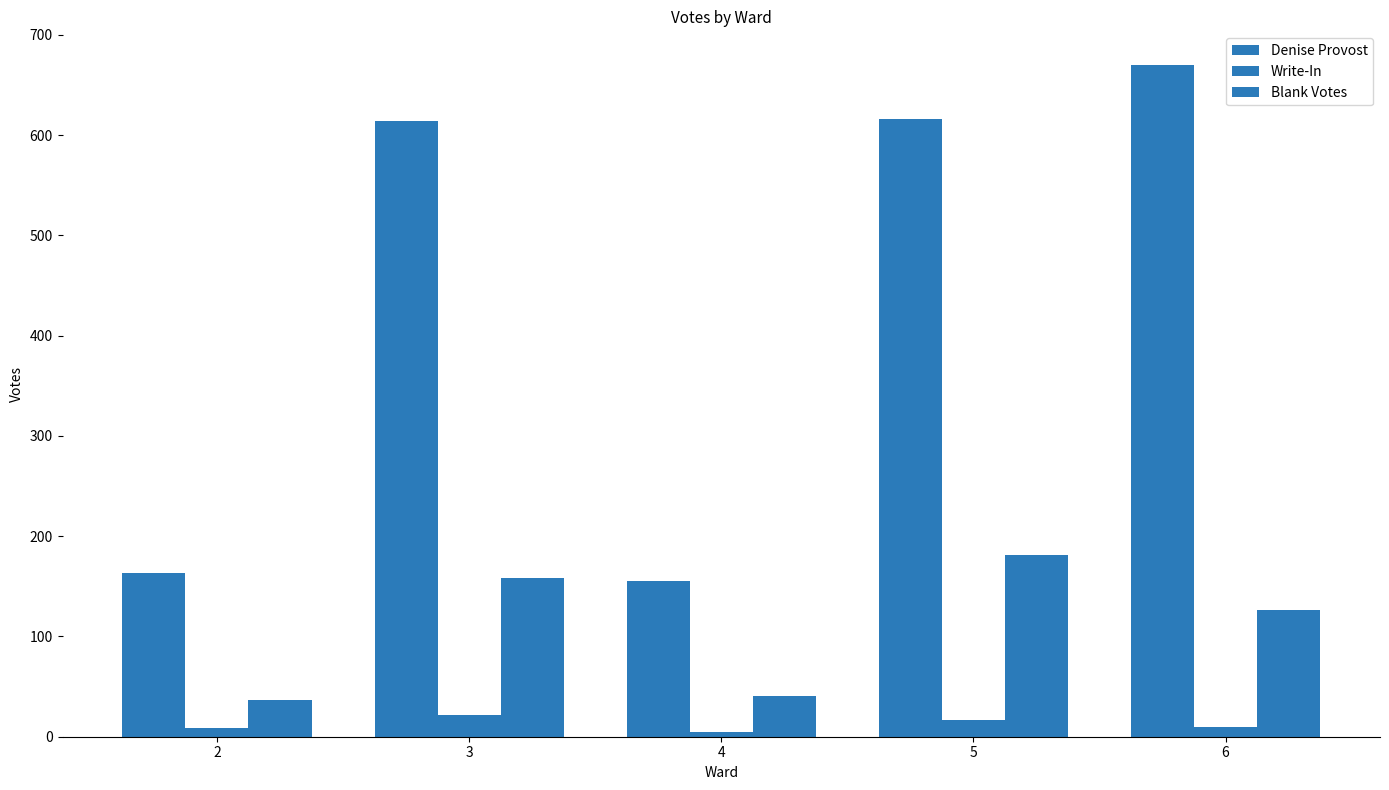

What is the value of the Denise Provost bar at the 3rd from the left?

155